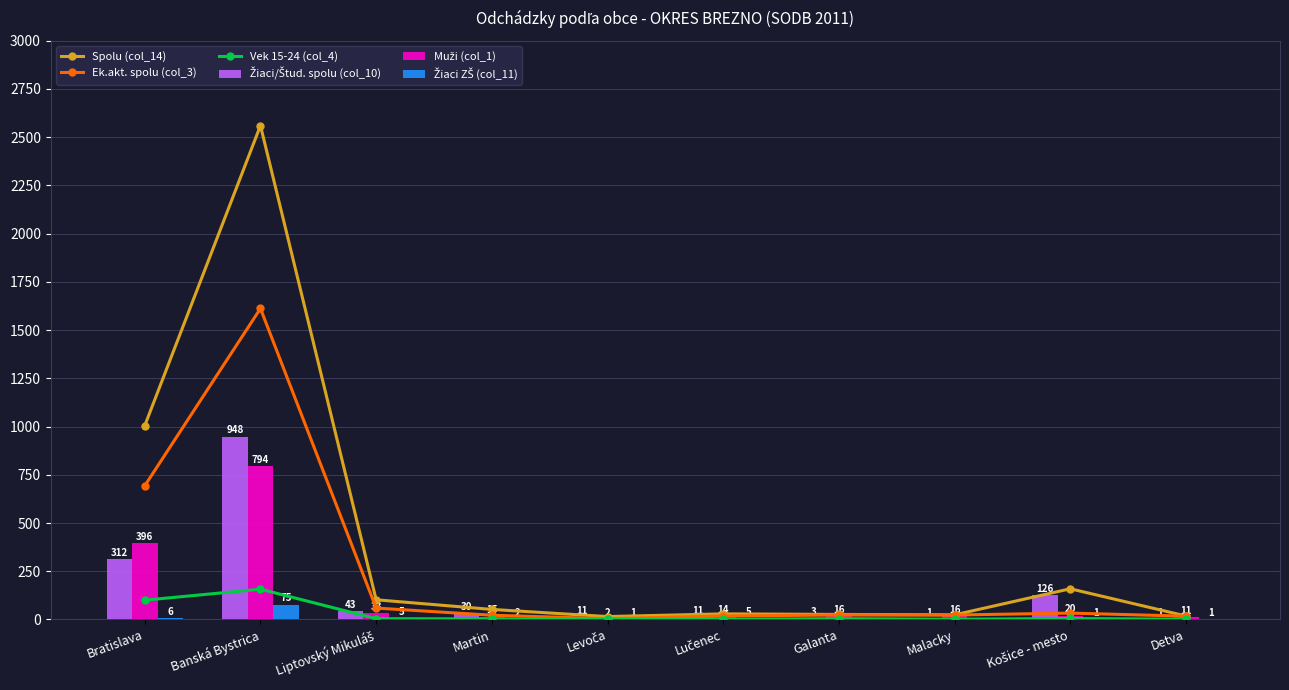

What is the total value across all series at Malacky?

65